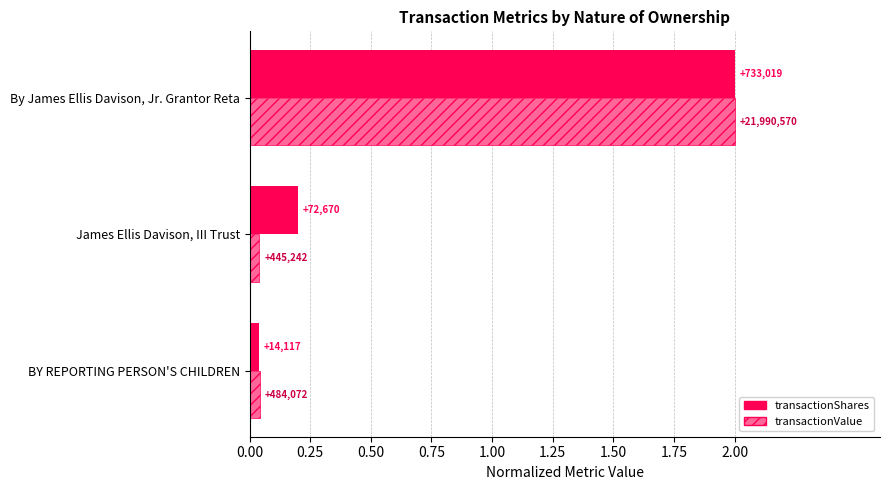

What are all the series names shown in the legend?

transactionShares, transactionValue